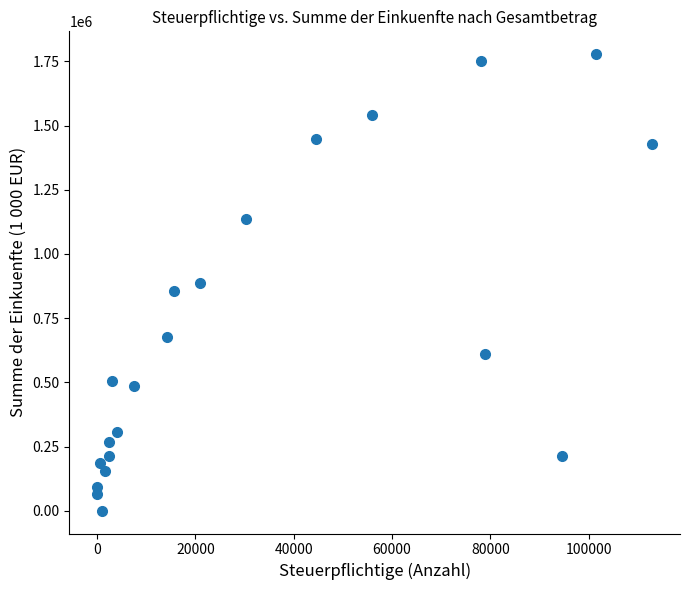

What is the range of X values (max minus min)?

112884